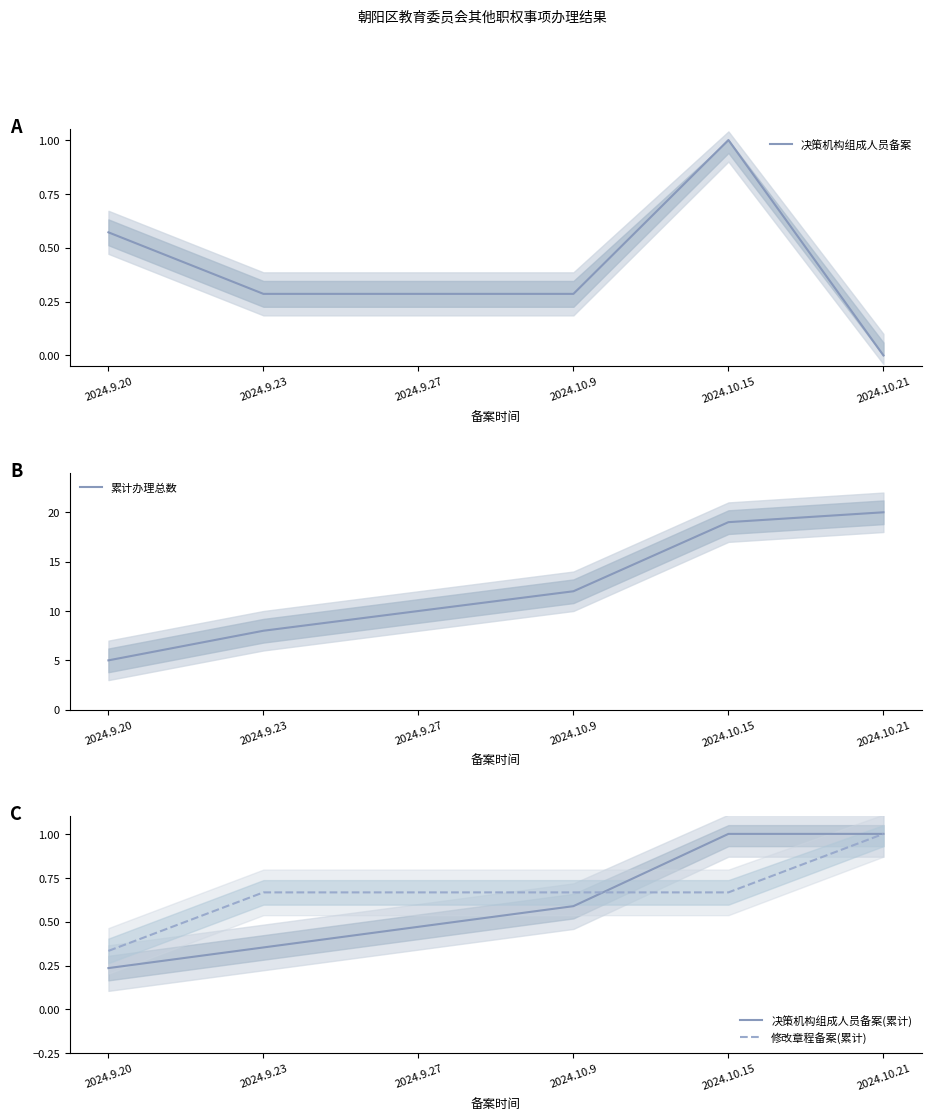

Which category has the highest value in the 决策机构组成人员备案 series?

2024.10.15